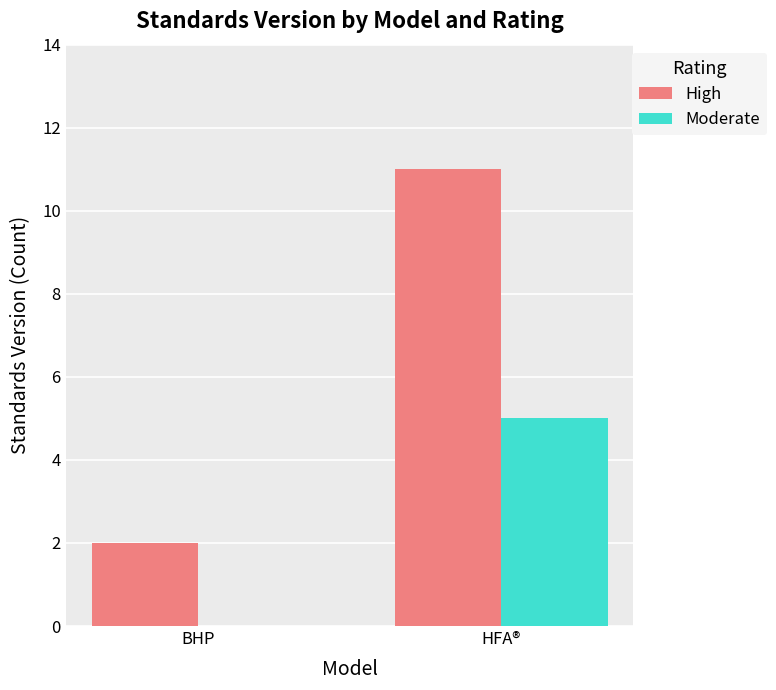

The value of High at HFA® is 5. True or false?

False